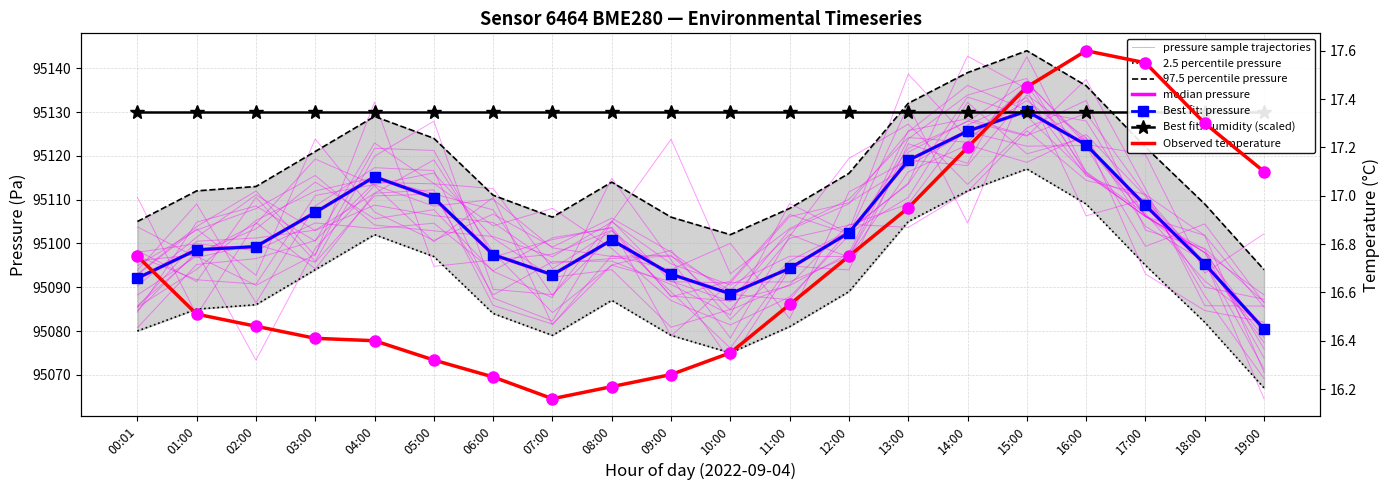

List the labels in order of pressure_upper value, largest first.

15:00, 14:00, 16:00, 13:00, 04:00, 05:00, 17:00, 03:00, 12:00, 08:00, 02:00, 01:00, 06:00, 18:00, 11:00, 07:00, 09:00, 00:01, 10:00, 19:00